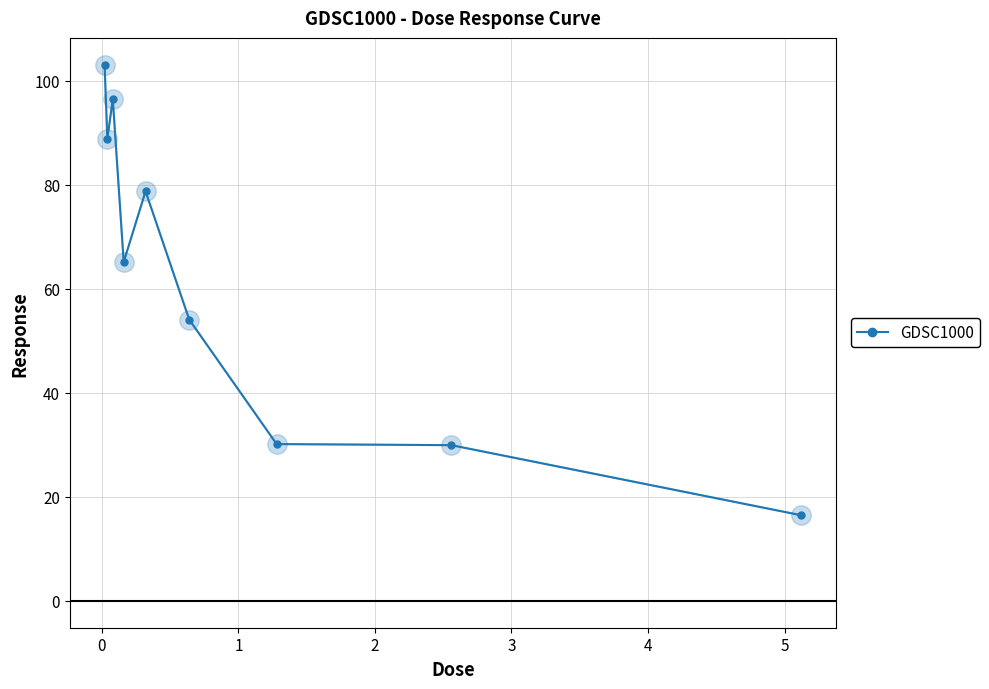

What is the smallest value displayed?

16.5